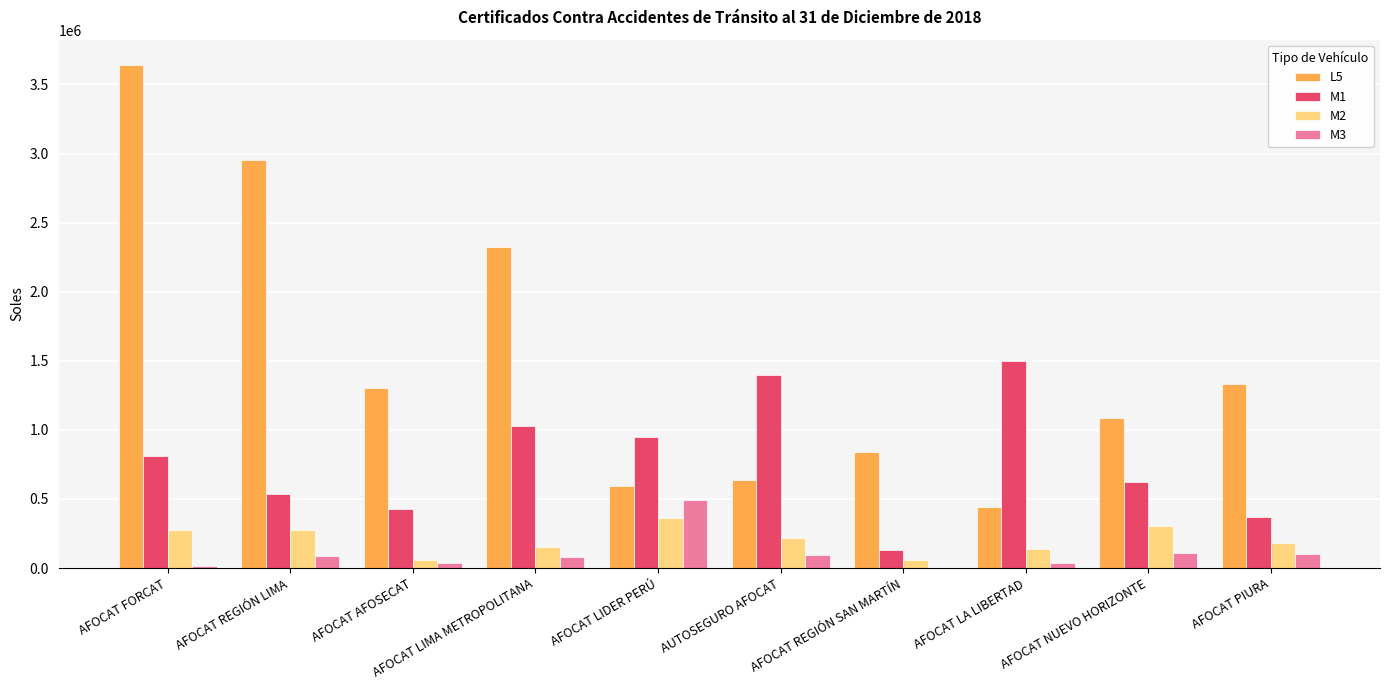

How many groups of bars are there?

10